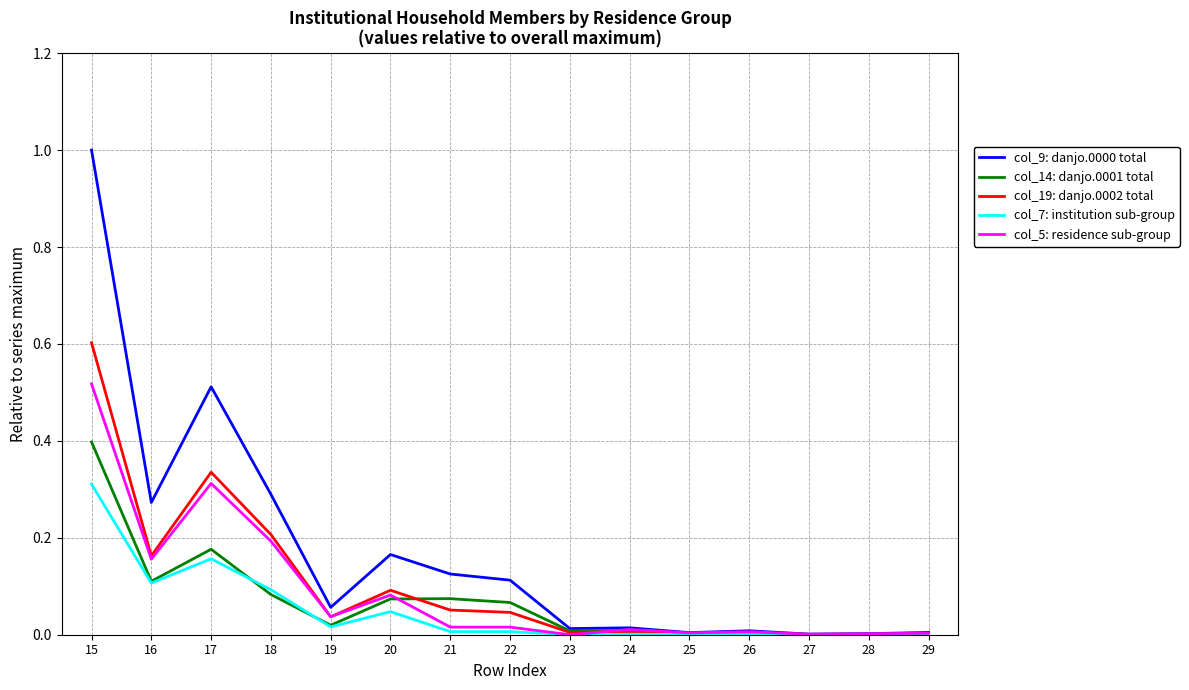

Which series has the largest range (max minus min)?

col_9: danjo.0000 total